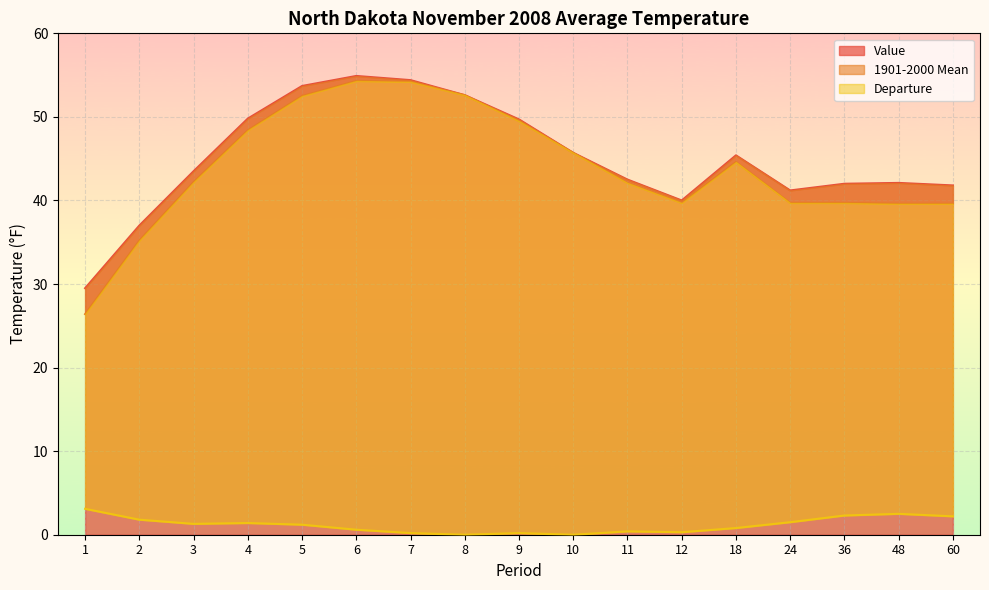

What is the greatest value displayed?

54.9